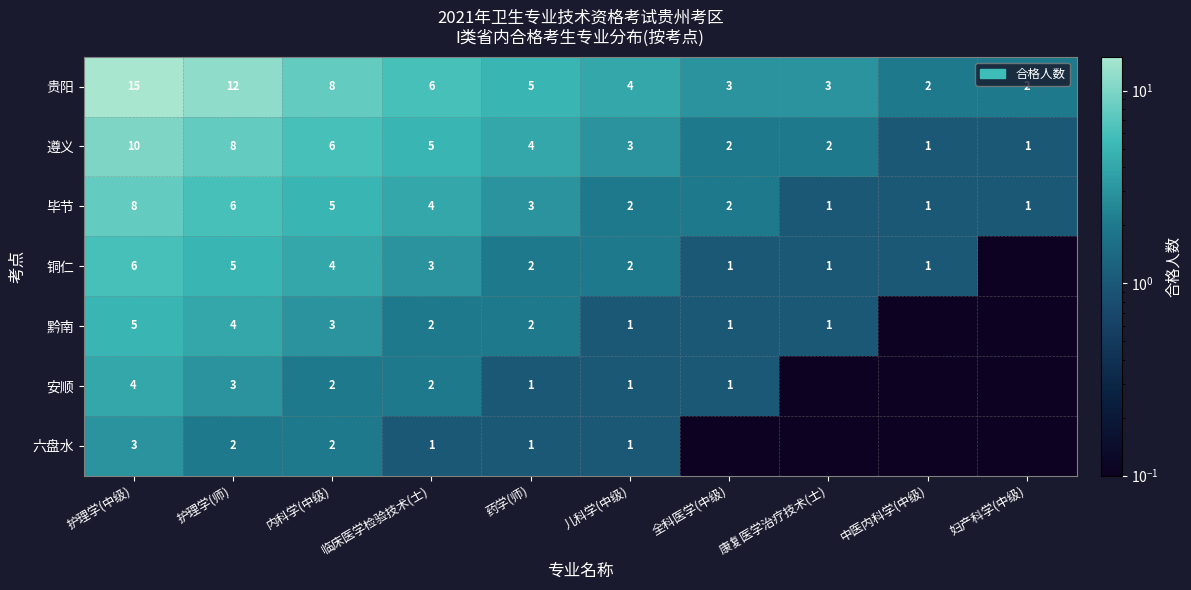

What is the difference between the highest and lowest values at 中医内科学(中级)?

2.0